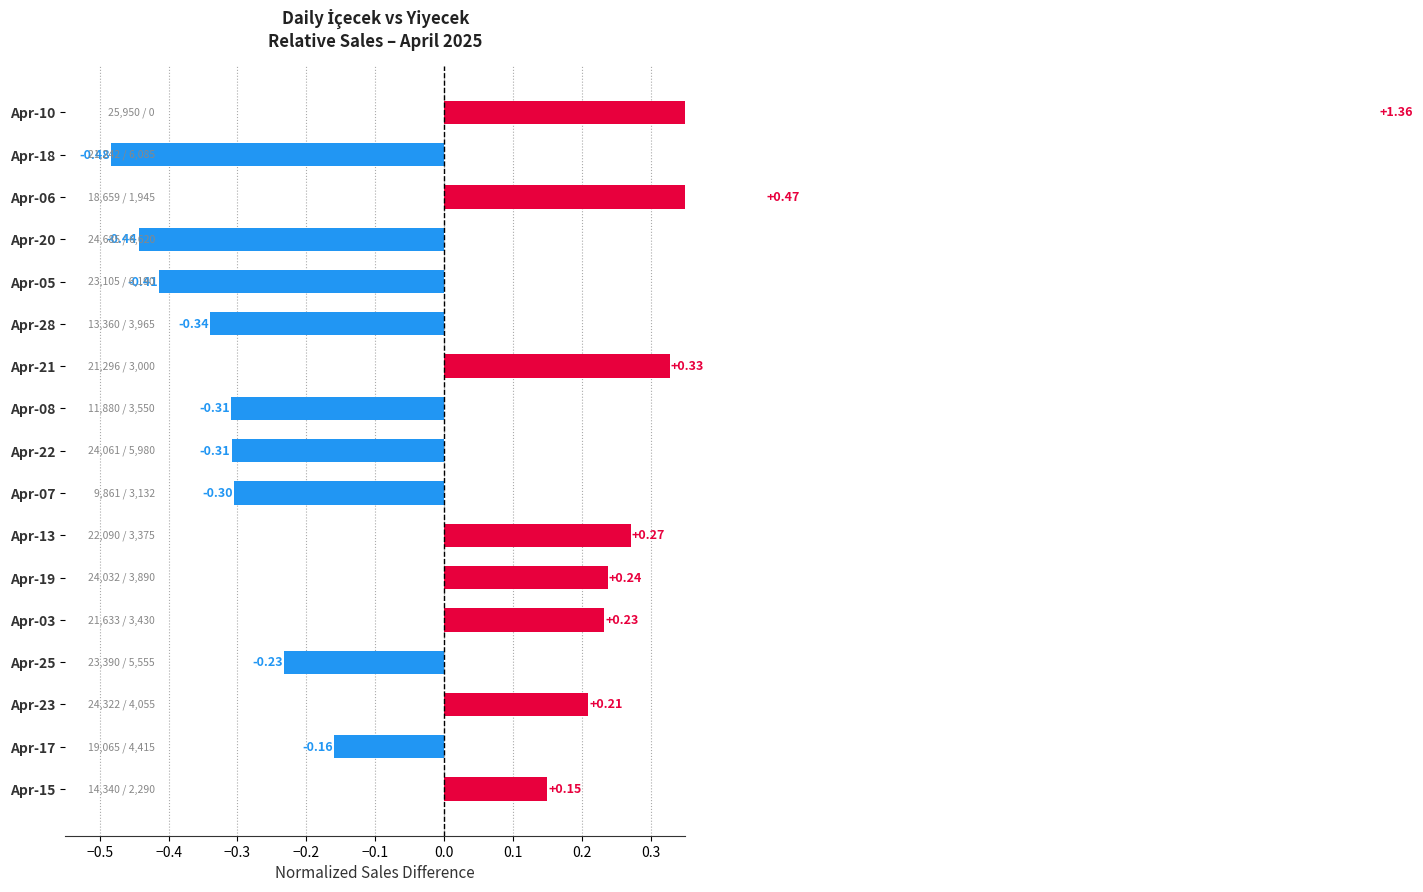

What is the difference between the second highest and second lowest values?

0.9